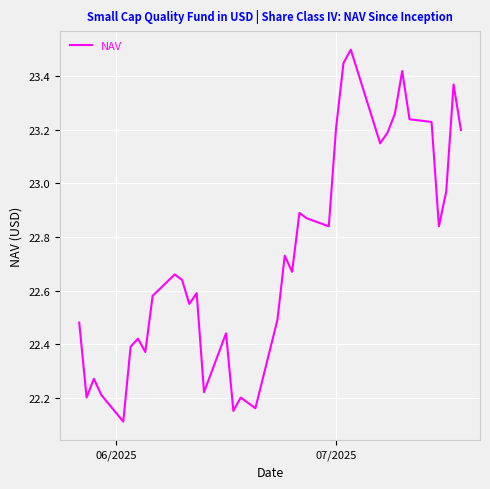

What is the difference between the maximum and minimum values?

1.4